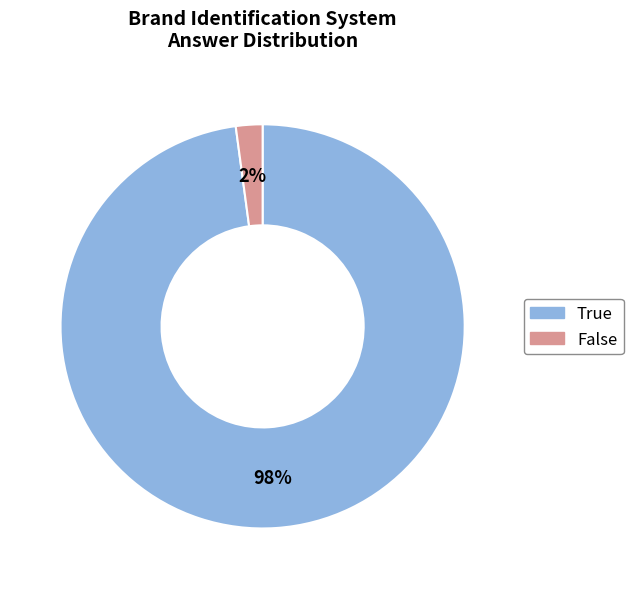

To the nearest percent, what percentage of the pie is False?

2%